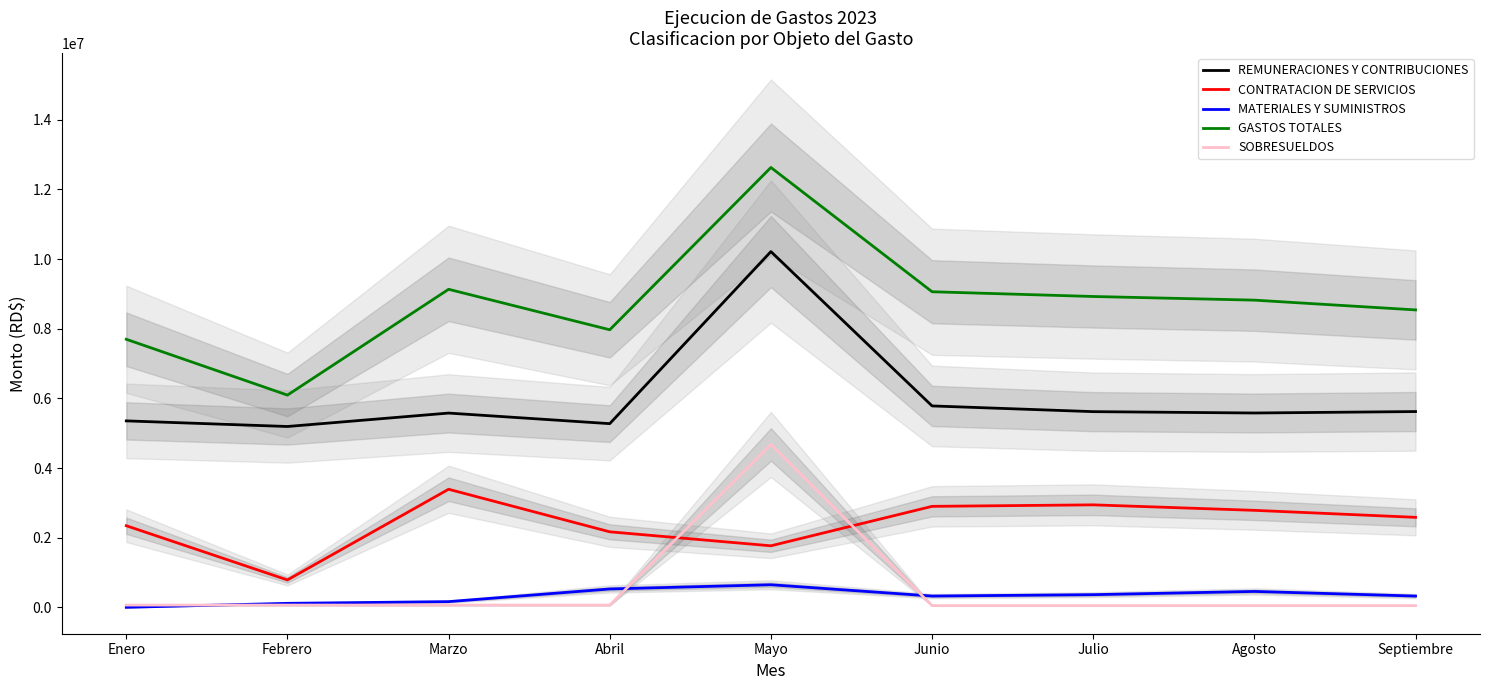

What position from the right is Agosto?

2